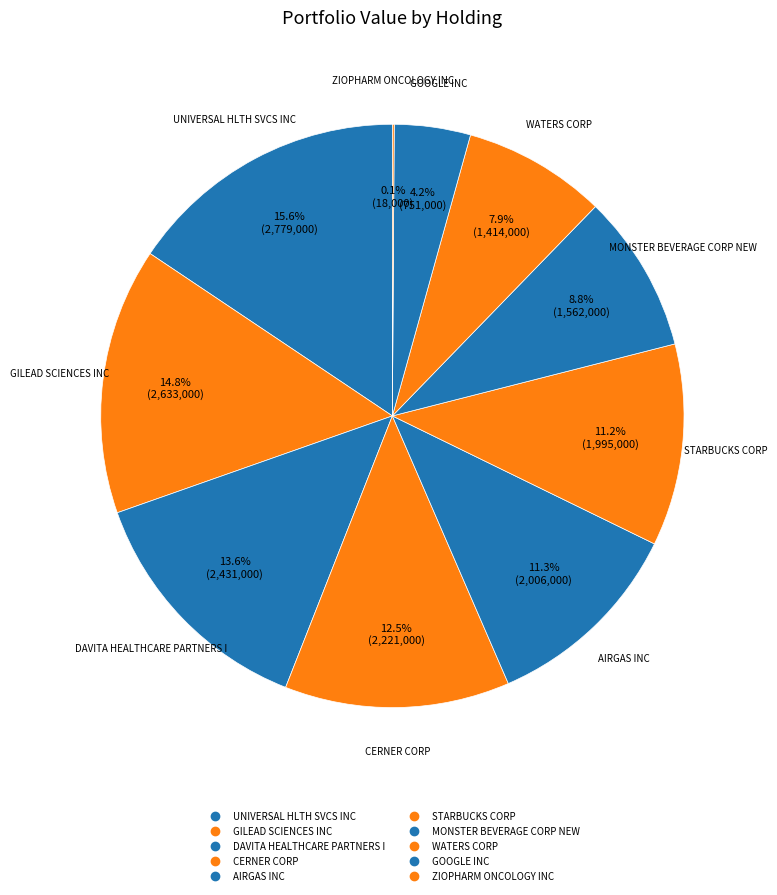

Is it true that STARBUCKS CORP is 19% of the pie?

False